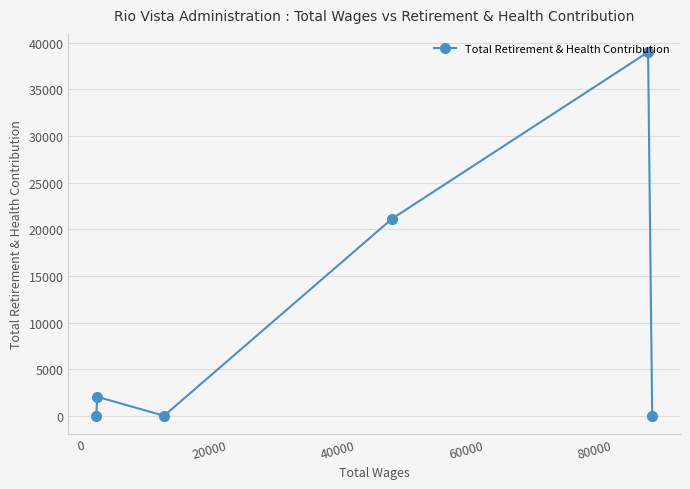

What is the difference between the maximum and minimum values?

39004